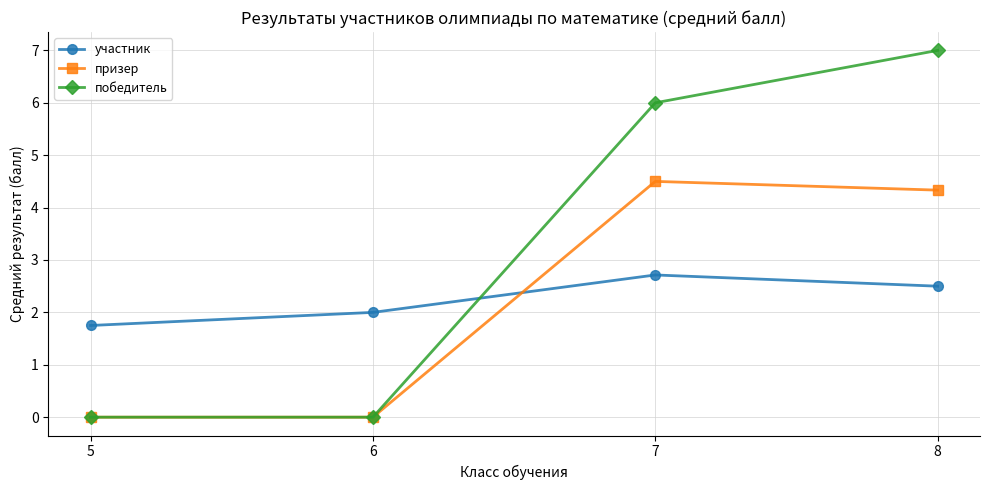

At 7, list the series in order from largest to smallest.

победитель, призер, участник